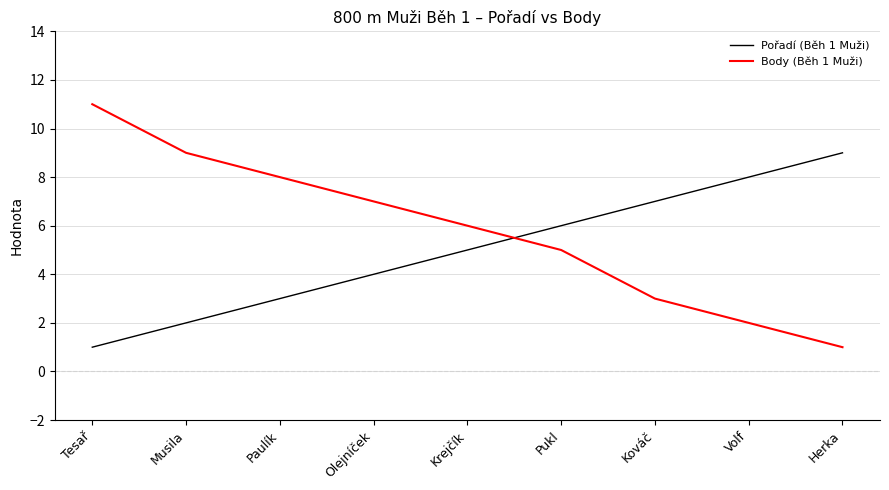

Rank the series by their average value, from lowest to highest.

Pořadí (Běh 1 Muži), Body (Běh 1 Muži)